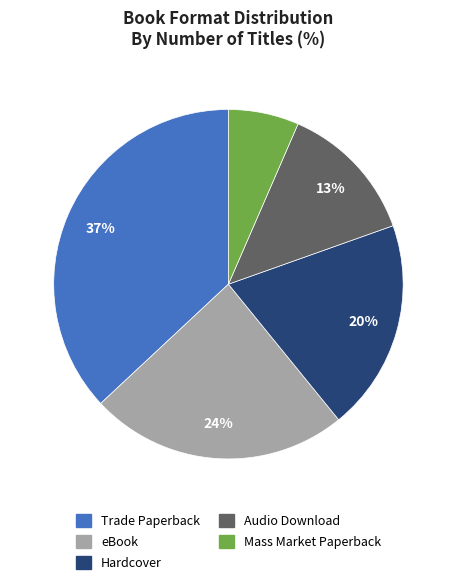

Which category has the biggest portion of the pie?

Trade Paperback